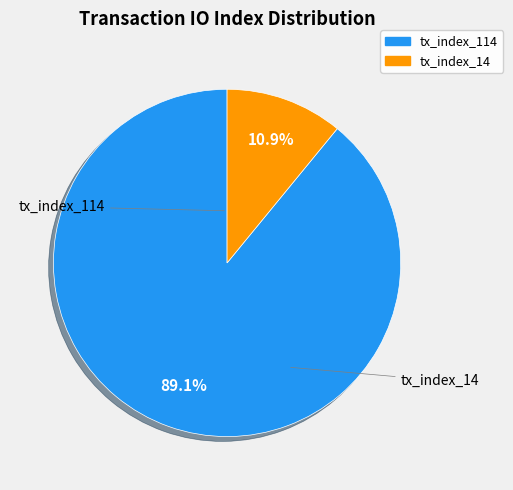

What is the majority slice?

tx_index_114